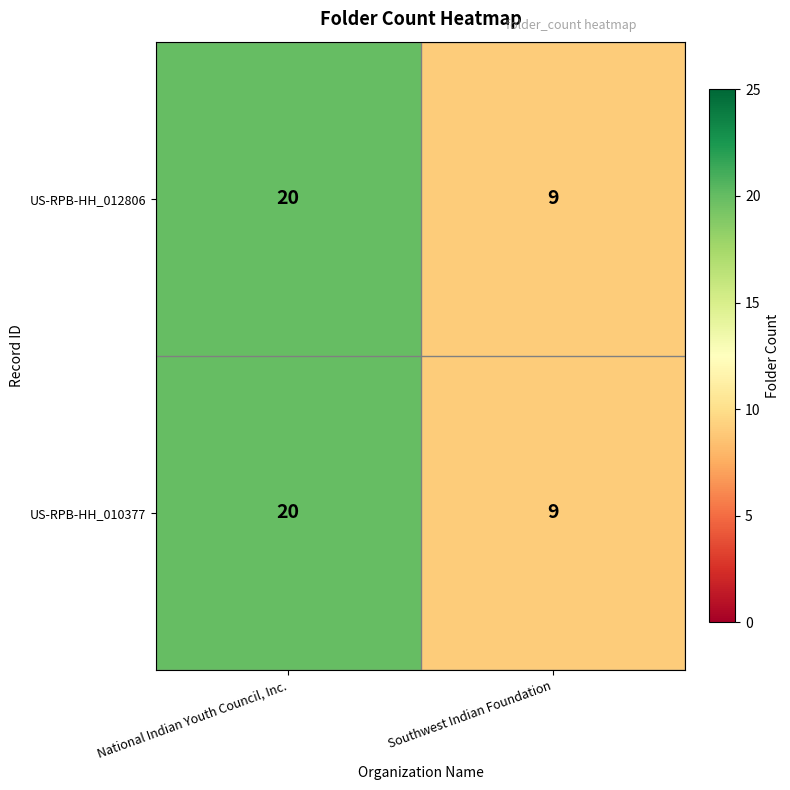

List the labels in order of US-RPB-HH_012806 value, smallest first.

Southwest Indian Foundation, National Indian Youth Council, Inc.